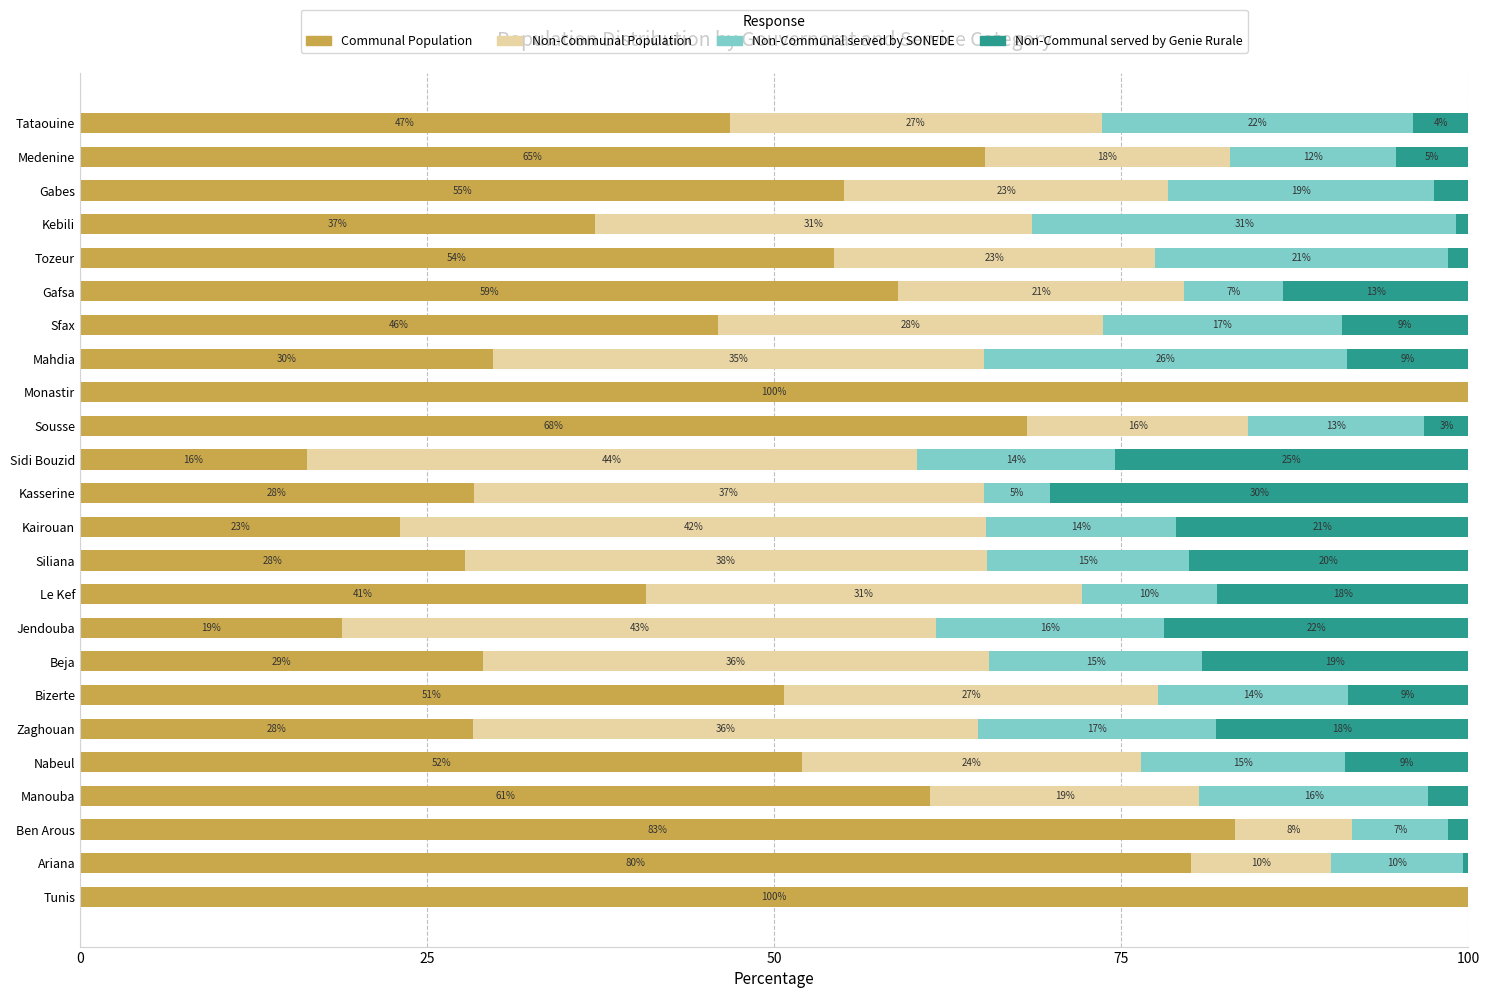

How many bars are there in each group?

4